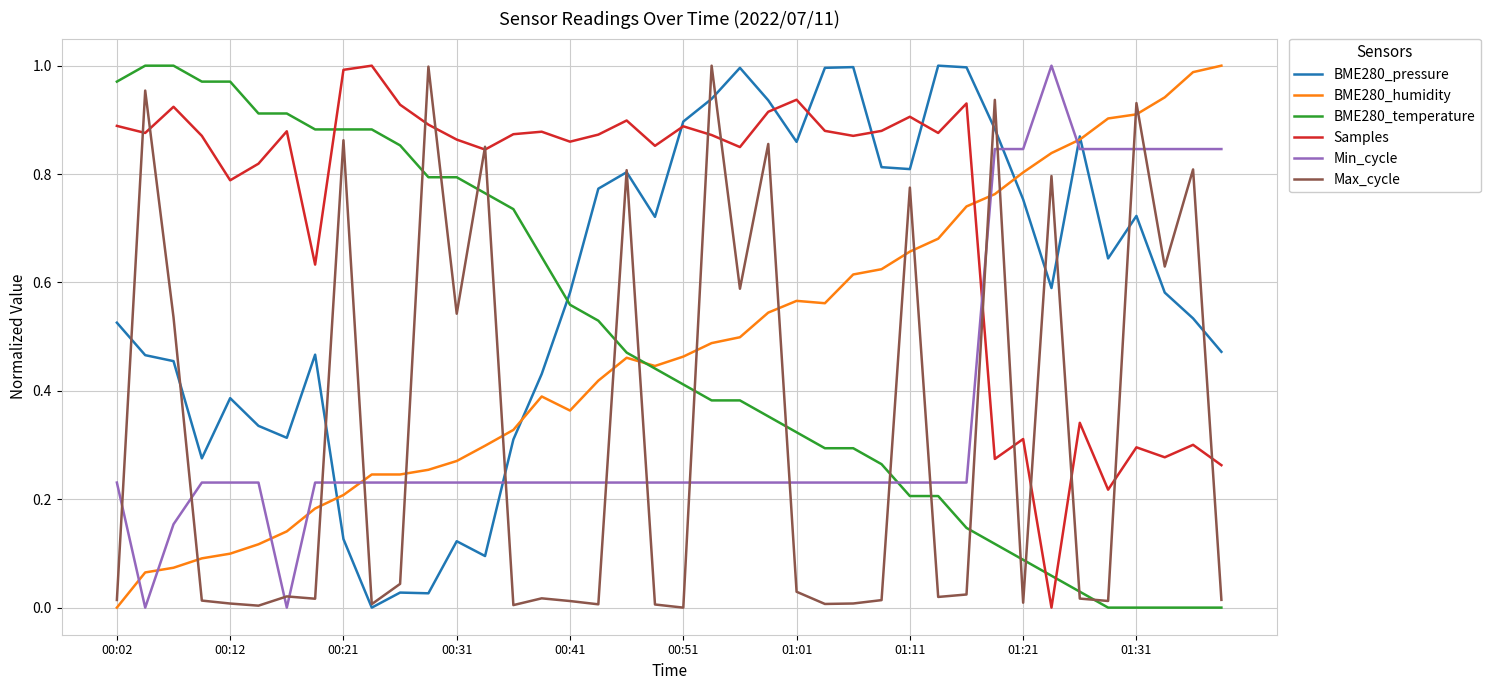

Which series has the largest total across all categories?

Samples